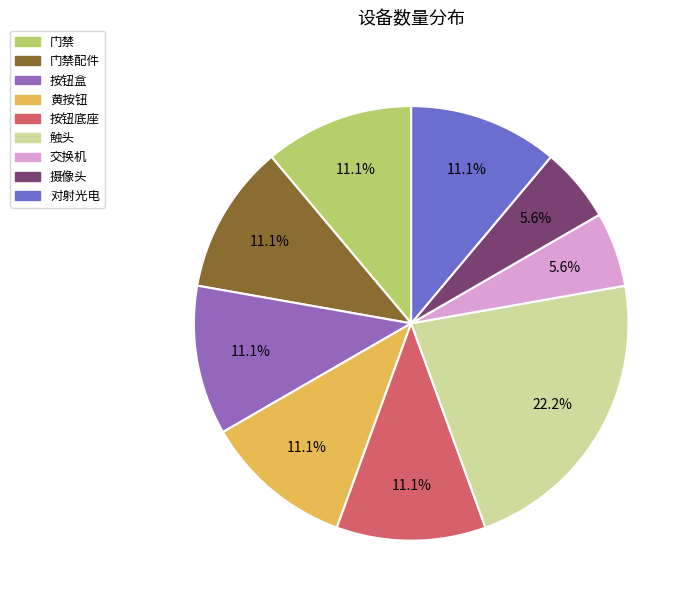

Is there any slice that represents more than half of the pie?

No